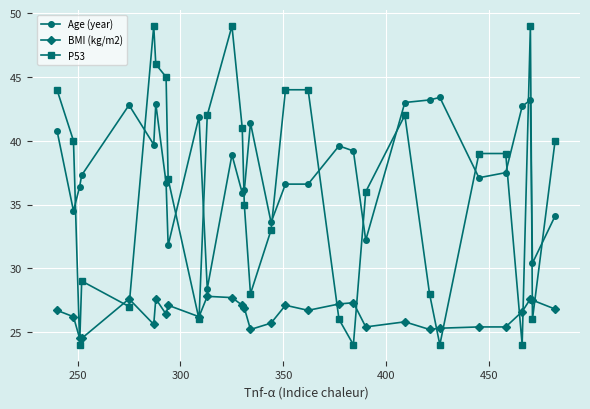

What is the minimum value shown in the chart?

24.0